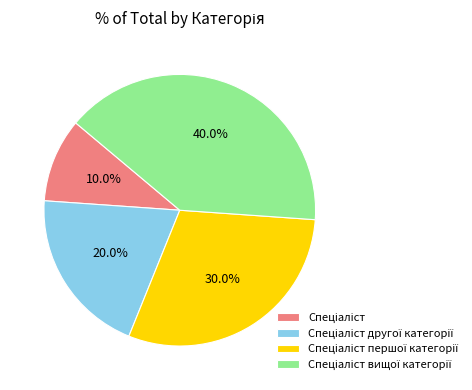

Is there any slice that represents more than half of the pie?

No